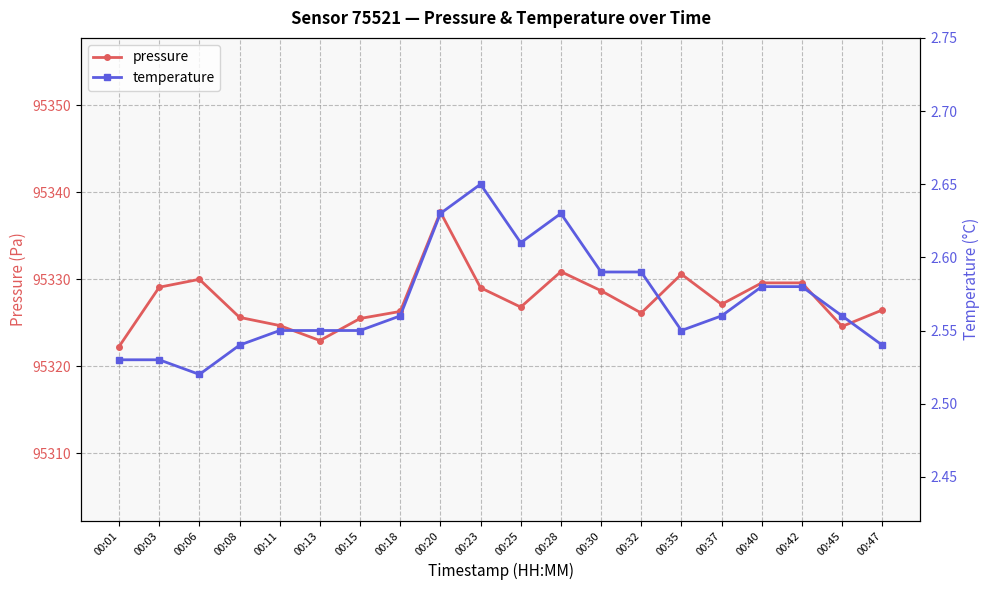

Count the number of categories in the chart.

20